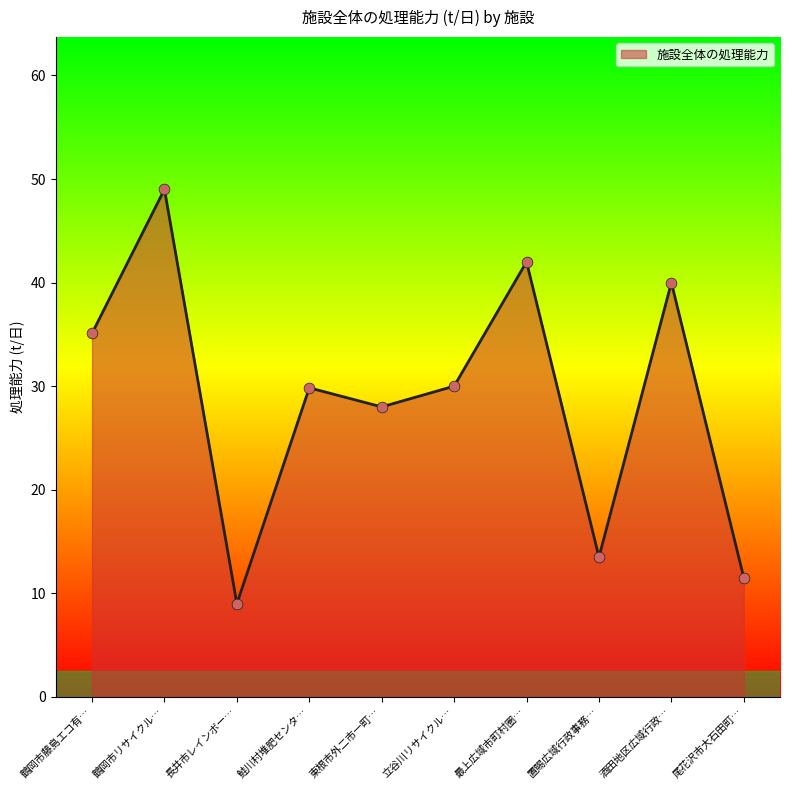

What is the change in value from 東根市外二市一町… to 立谷川リサイクル…?

+2.0